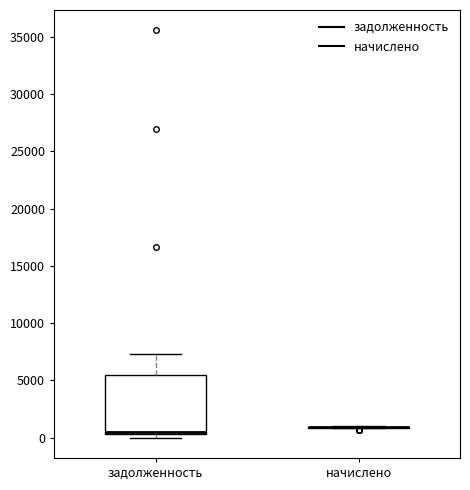

Reading left to right, transcribe this box plot: for each box, give where its median line is, the range the box spans, and where its two whiskers end, as read against the y-axis. The values are not printed on the chart, so give them approximately, as read against the axis.

задолженность: median 500 (just above the box's lower edge), box 500 to 5500, whiskers 0 to 7500
начислено: box collapsed to a line at 1000, whiskers 1000 to 1000